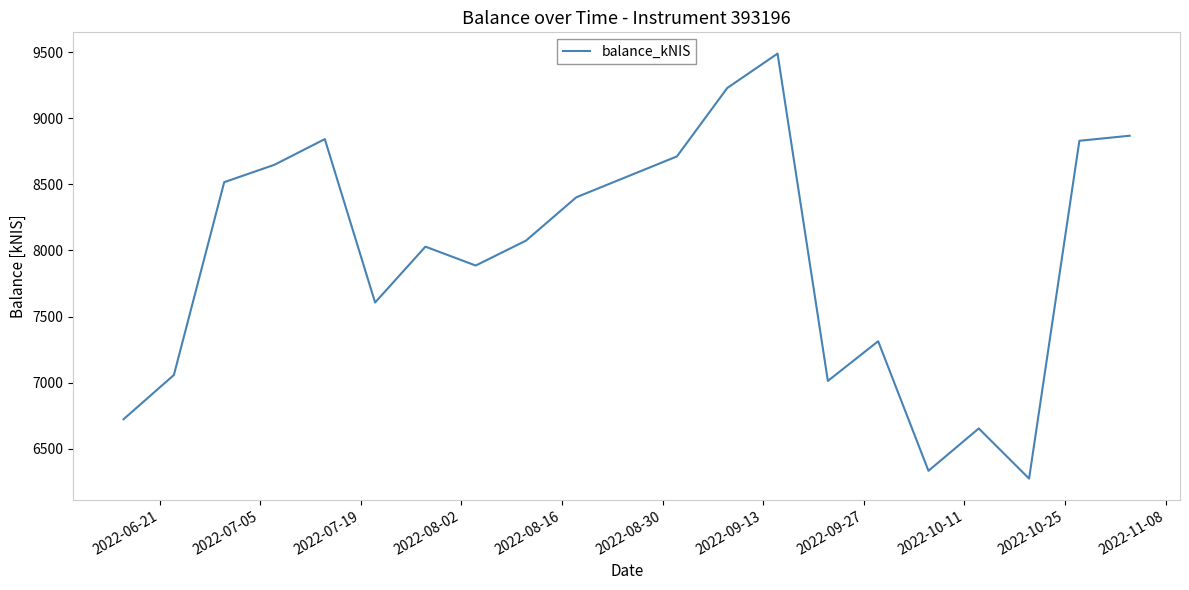

What is the smallest value displayed?

6274.9